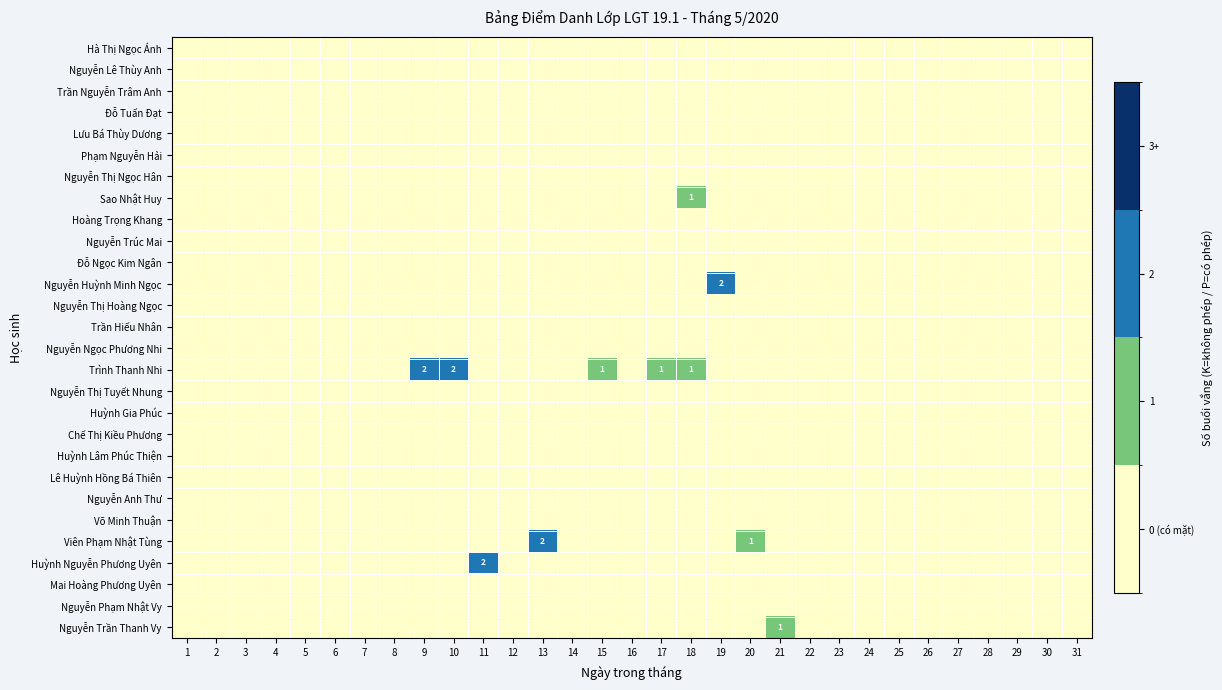

At which label is Huỳnh Lâm Phúc Thiện closest to 0?

1